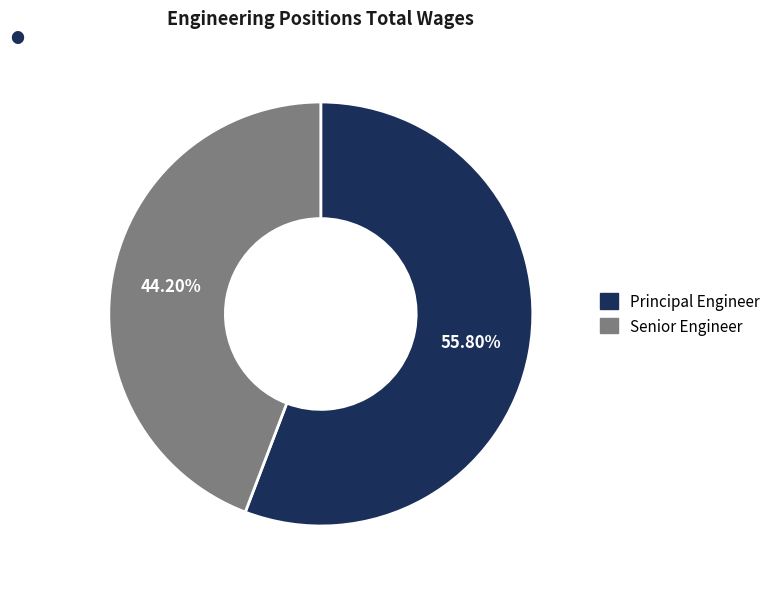

Count the number of slices in the pie.

2